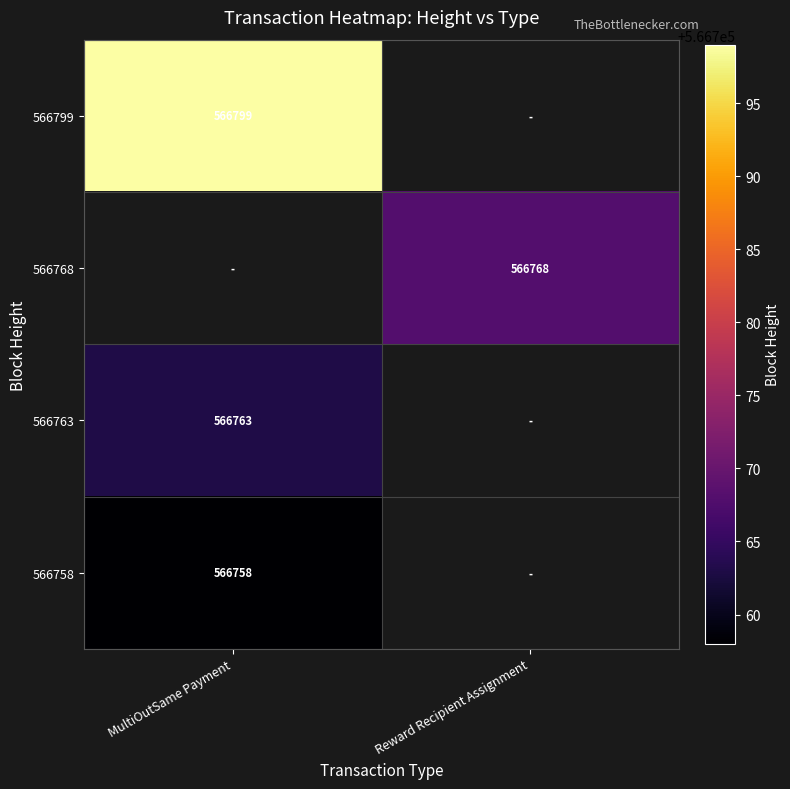

Which has a higher value, Reward Recipient Assignment or MultiOutSame Payment?

MultiOutSame Payment